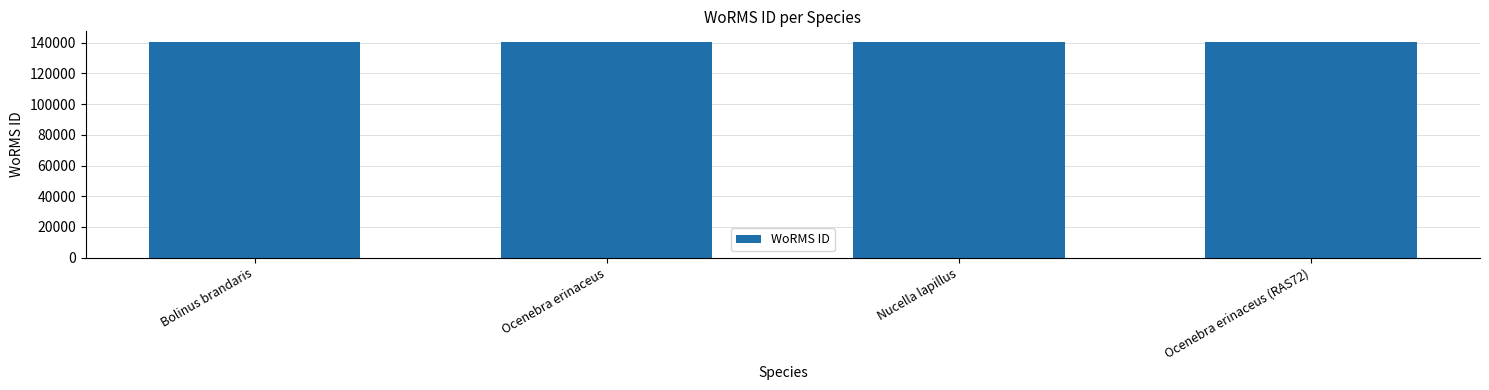

What is the difference between the maximum and minimum values?

16